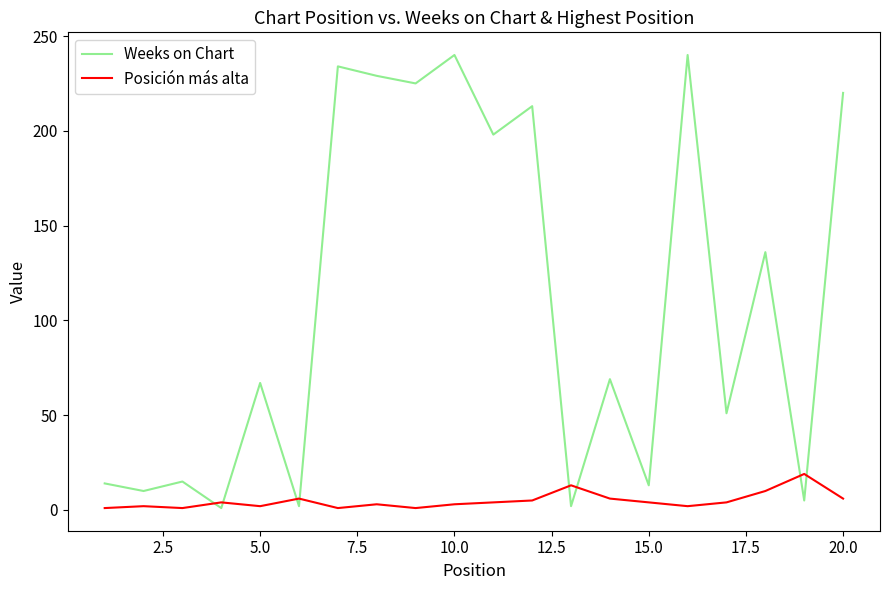

In Weeks on Chart, how many points are higher than both neighbors (excluding endpoints)?

8